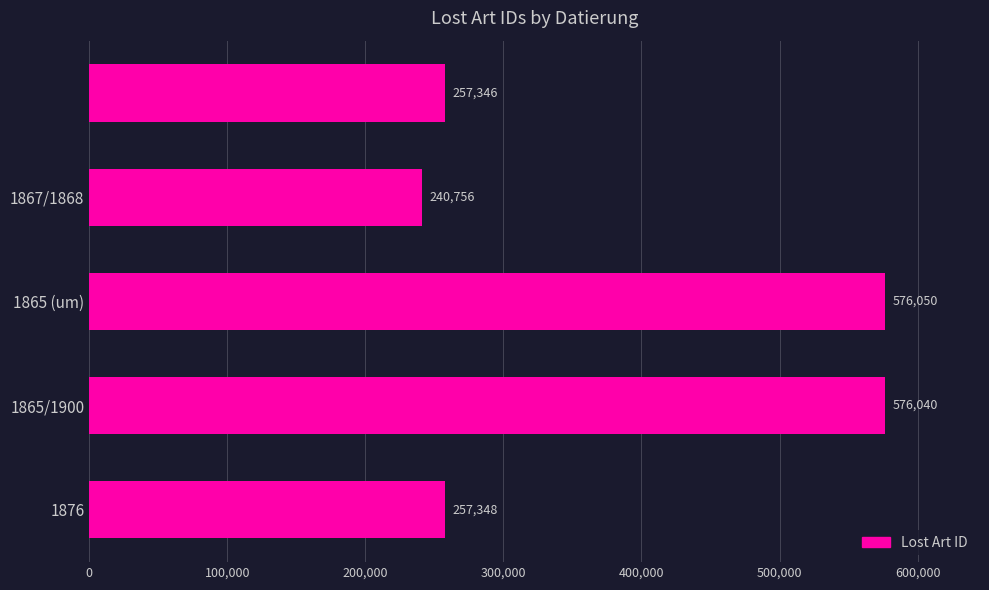

What is the greatest value displayed?

576050